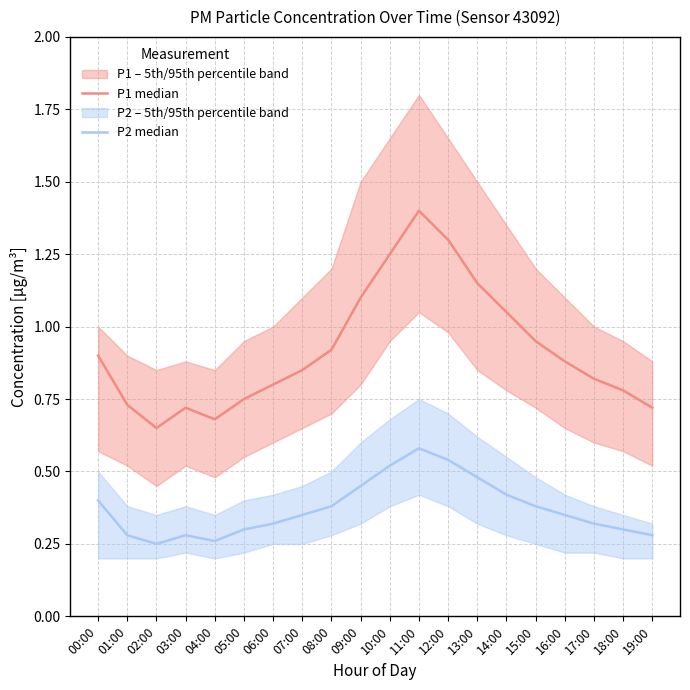

Between 07:00 and 14:00, which series saw the biggest shift?

P1 median